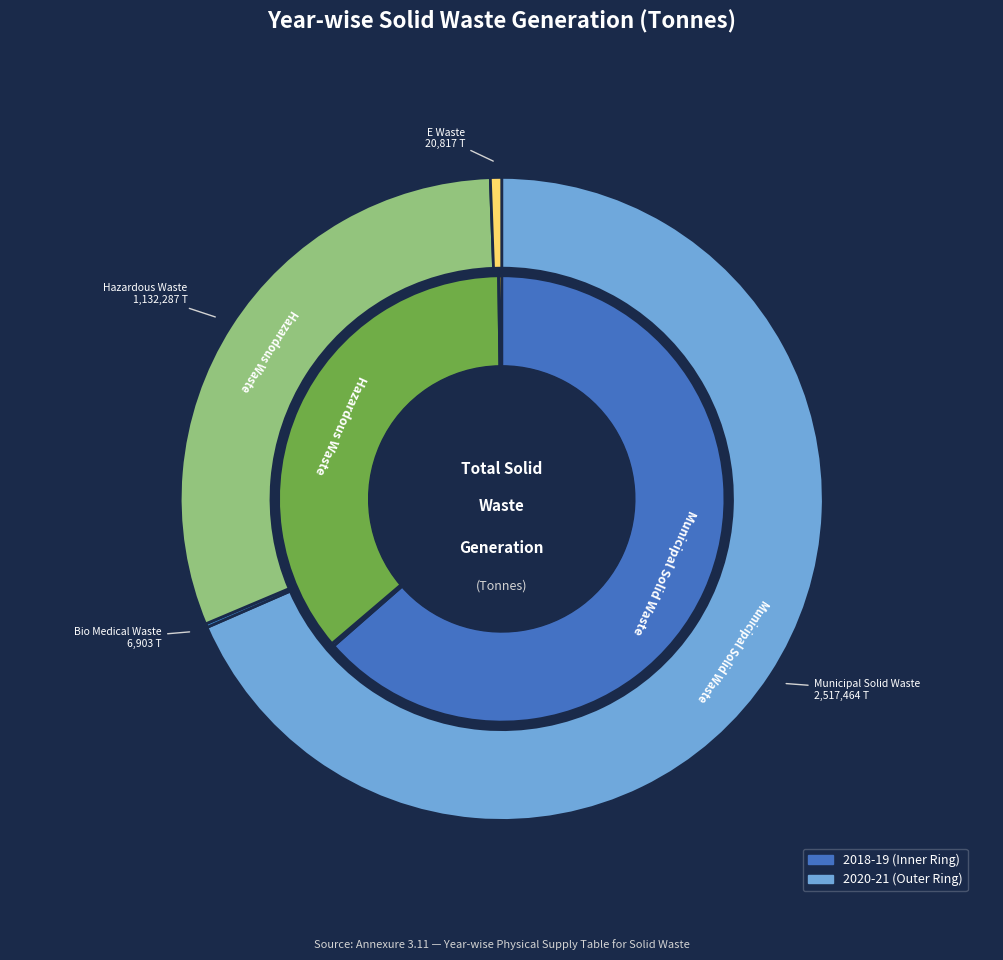

Does Municipal Solid Waste account for over 50% of the chart?

No